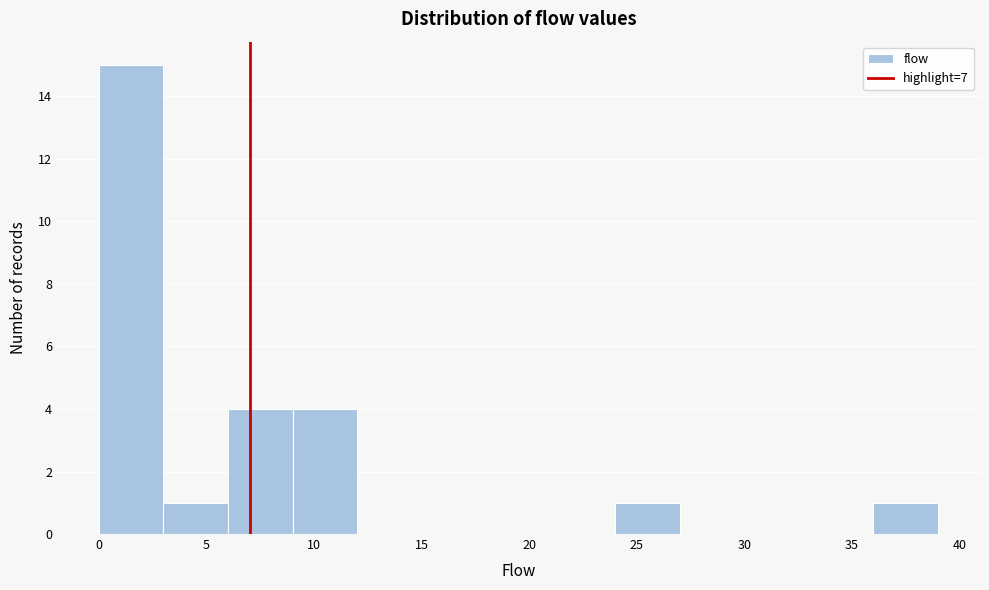

Reading left to right, list every bar in this chart as the range it spans on the x-axis followed by its height. The values are not printed on the chart, so give them approximately, as read against the axis.

0 to 3: 15
3 to 6: 1
6 to 9: 4
9 to 12: 4
12 to 15: 0
15 to 18: 0
18 to 21: 0
21 to 24: 0
24 to 27: 1
27 to 30: 0
30 to 33: 0
33 to 36: 0
36 to 39: 1